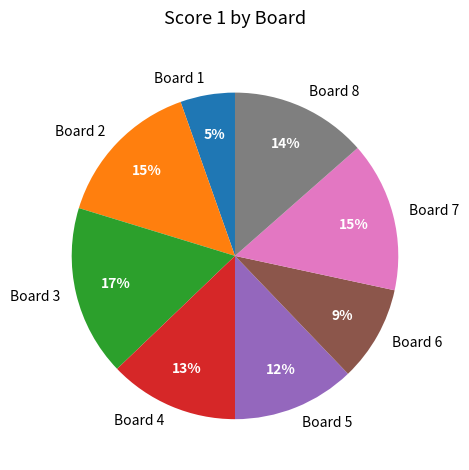

Which category has the biggest portion of the pie?

Board 3